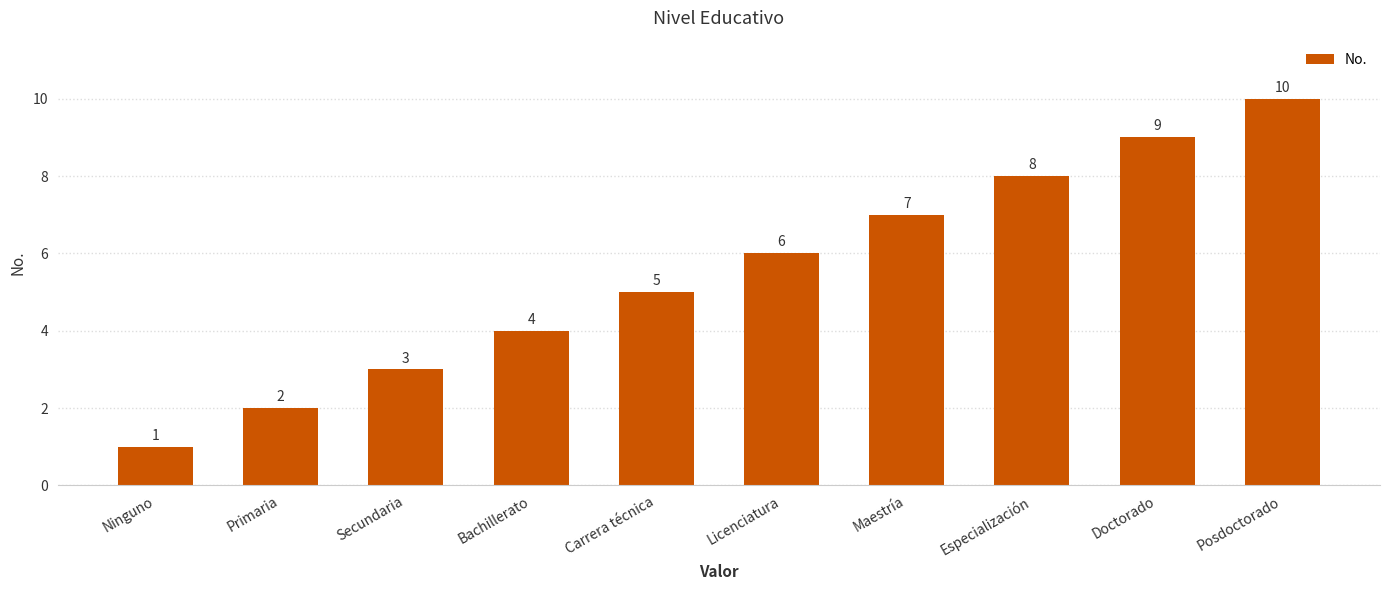

What is the ratio of the value at Primaria to the value at Doctorado?

0.2